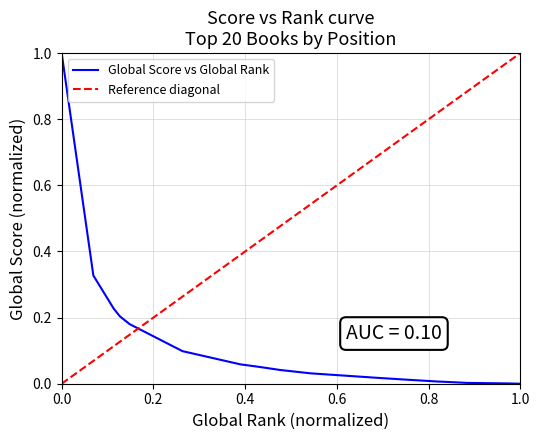

What is the average value?

0.1